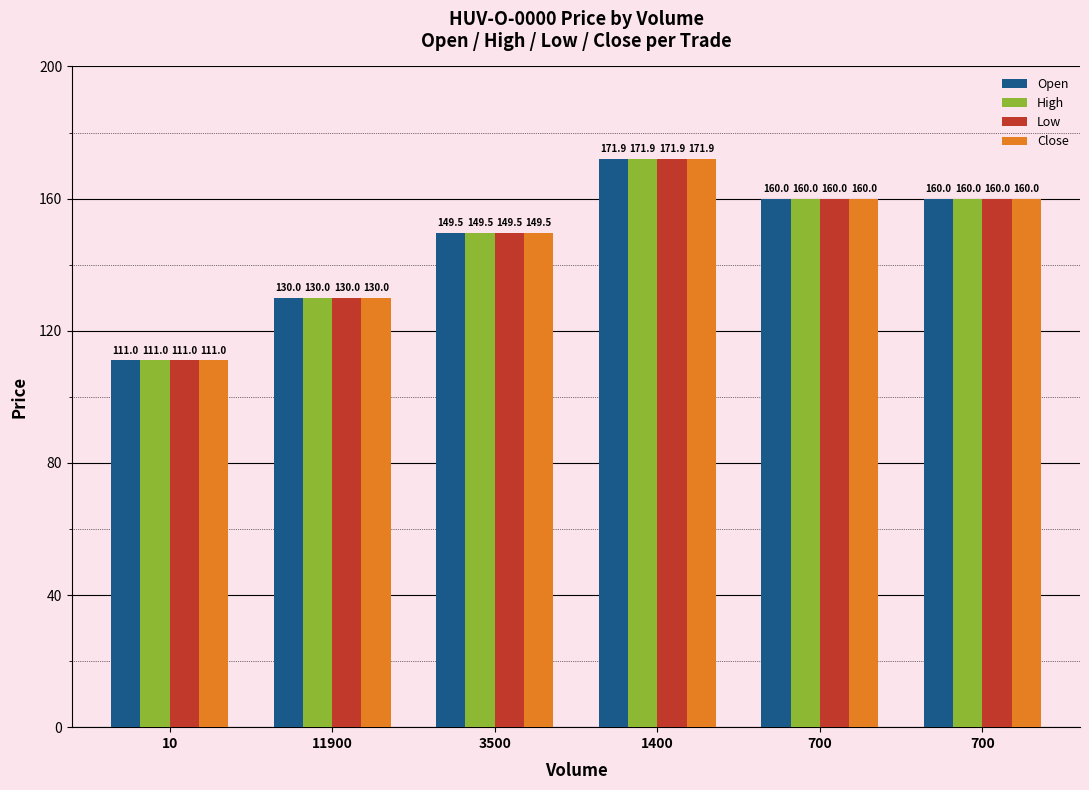

What is the total value across all series at 700?

640.0